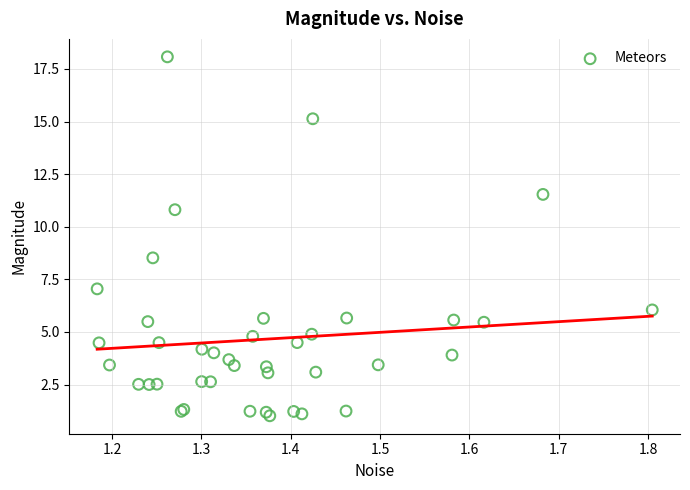

What Y value in the scatter plot is closest to 9?

8.5